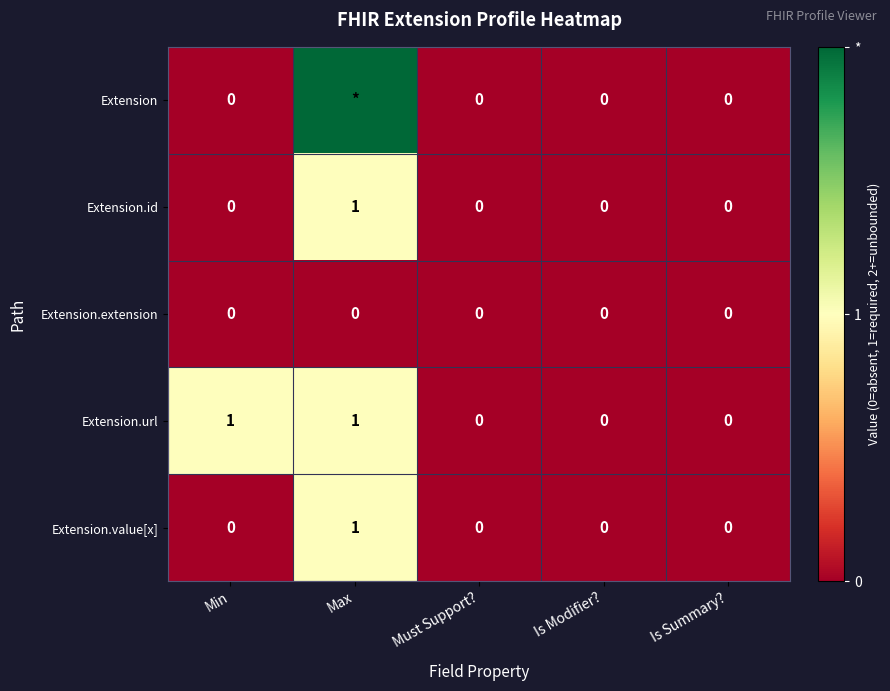

At which category is the sum across all series the highest?

Max